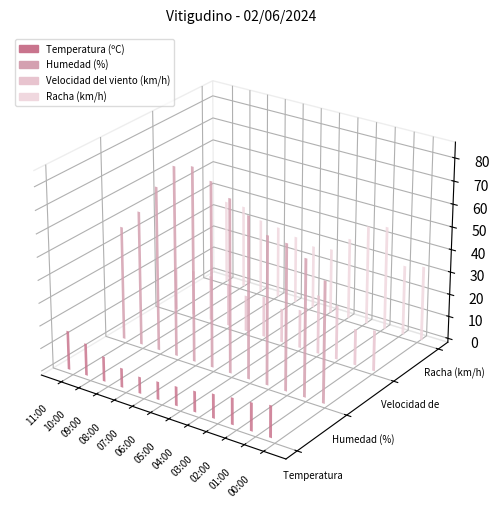

What is the difference between the second highest and minimum values in the Velocidad del viento (km/h) series?

9.0